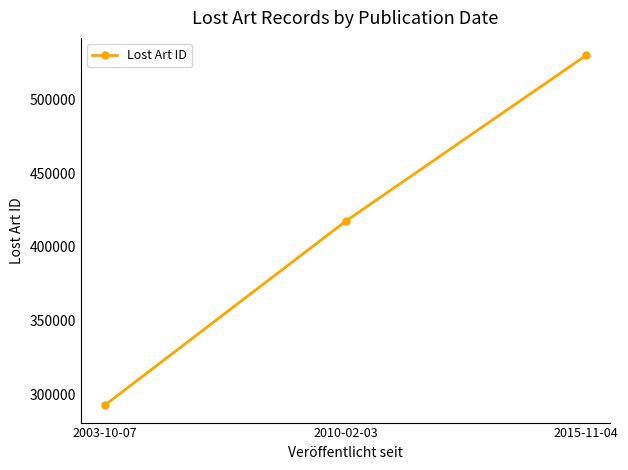

What is the sum of the values at 2003-10-07 and 2015-11-04?

822485